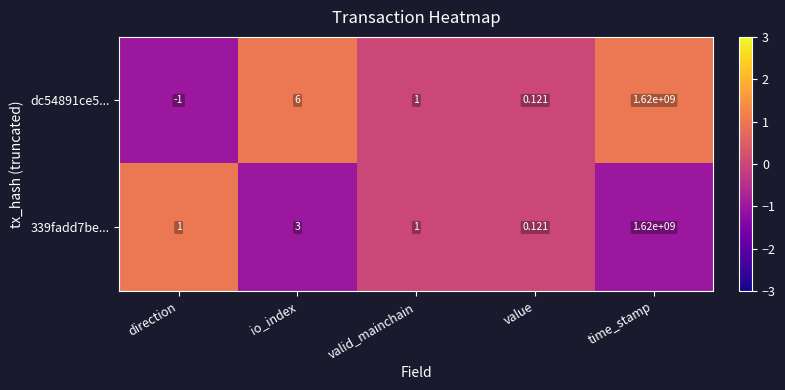

Which series has the widest spread of values?

dc54891ce5...